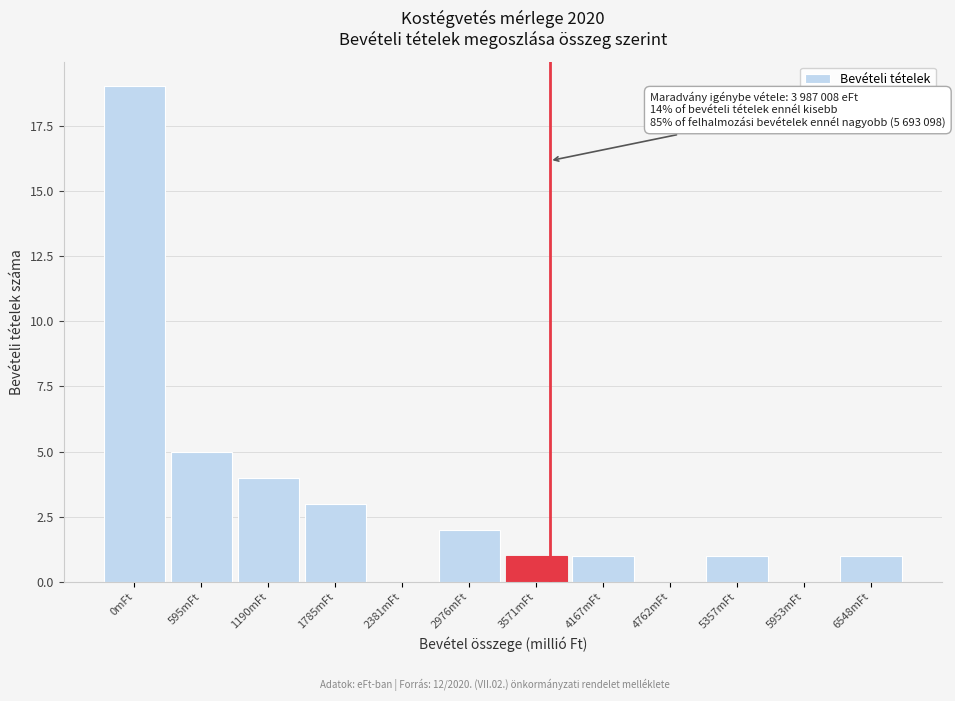

Reading left to right, extract all data points from this chart.

0mFt=19	595mFt=5	1190mFt=4	1785mFt=3	2381mFt=0	2976mFt=2	3571mFt=1	4167mFt=1	4762mFt=0	5357mFt=1	5953mFt=0	6548mFt=1